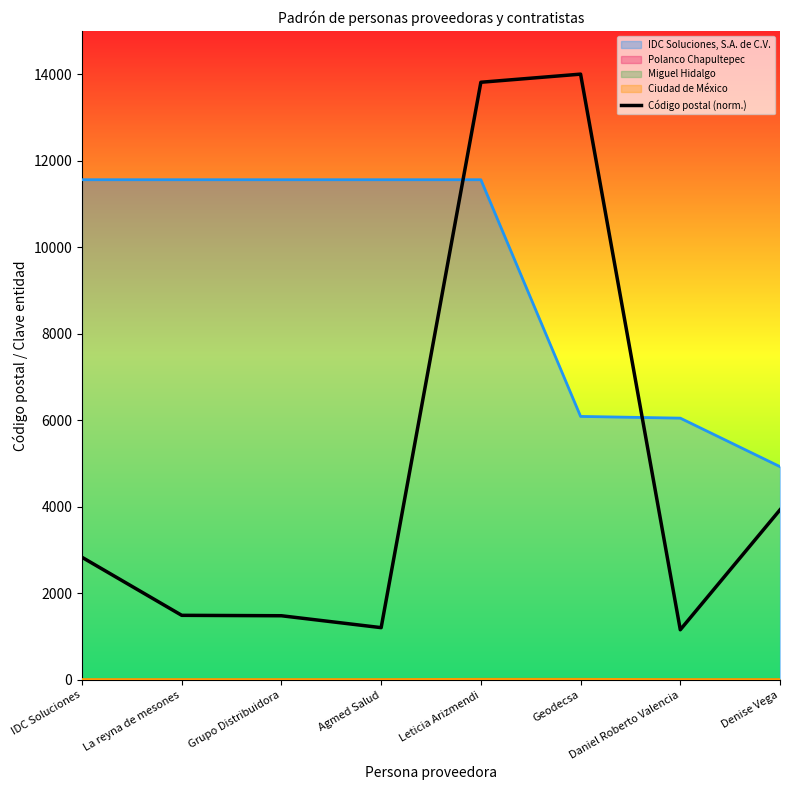

Which has a higher value, Denise Vega or IDC Soluciones?

Denise Vega